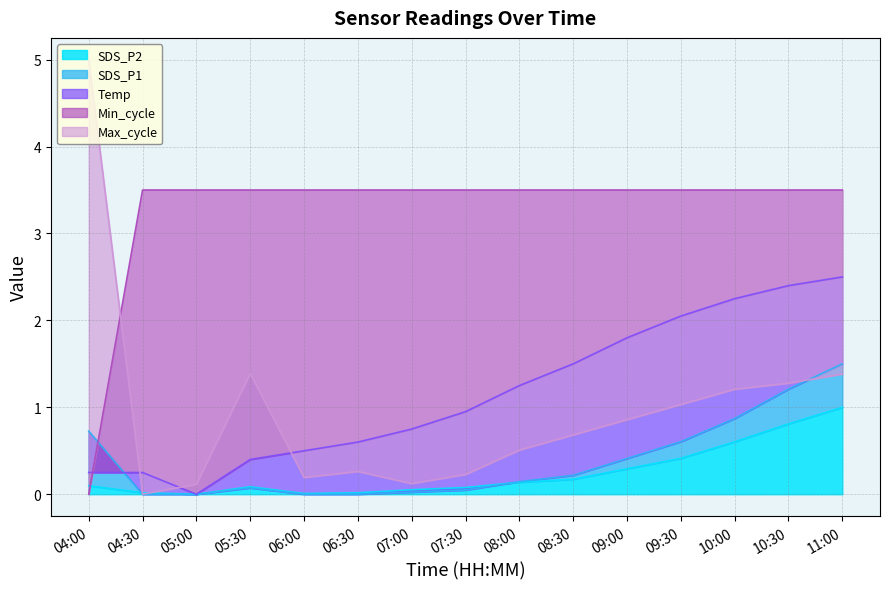

What is the sum of all Temp values?

17.4